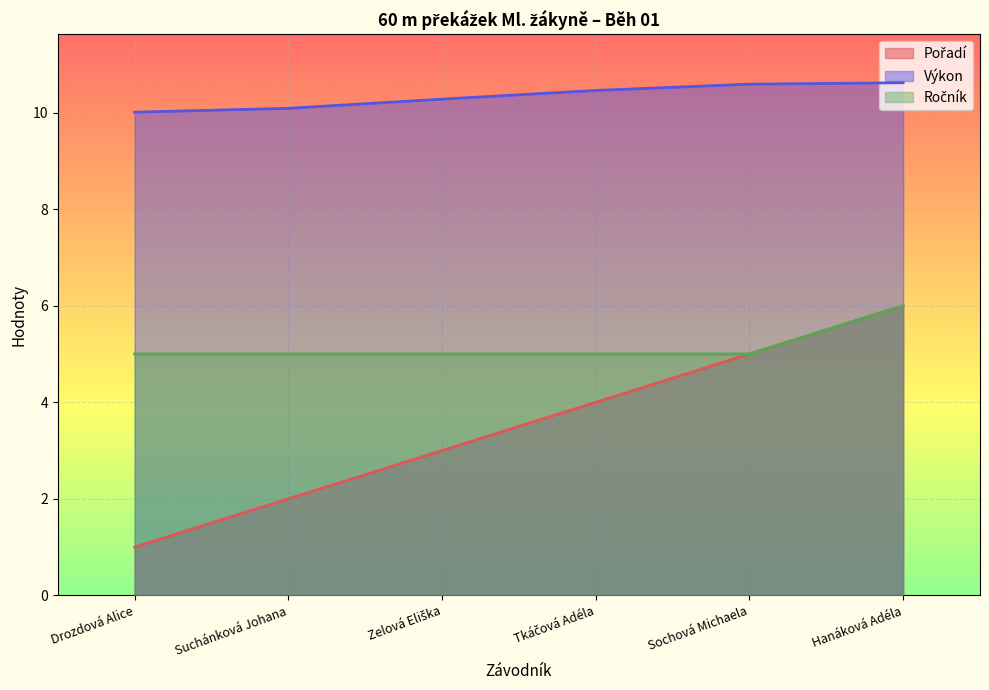

Is the value of Ročník at Suchánková Johana greater than the value of Výkon at Sochová Michaela?

No